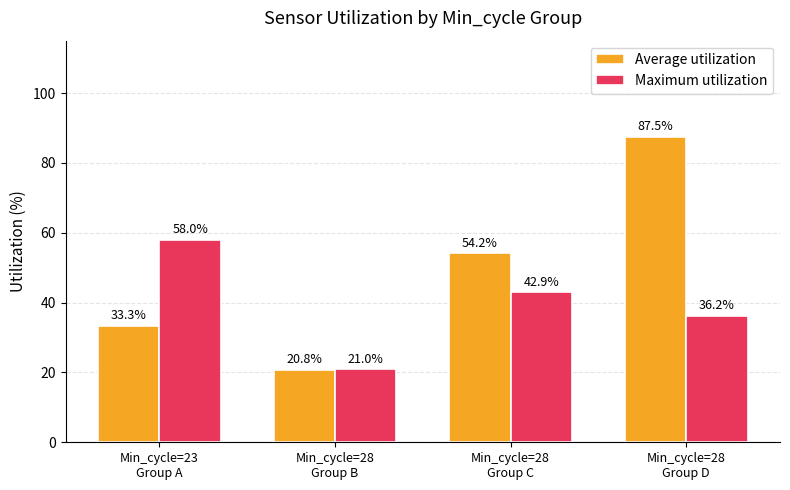

Is it true that Maximum utilization equals 21.0 at Min_cycle=28
Group B?

True